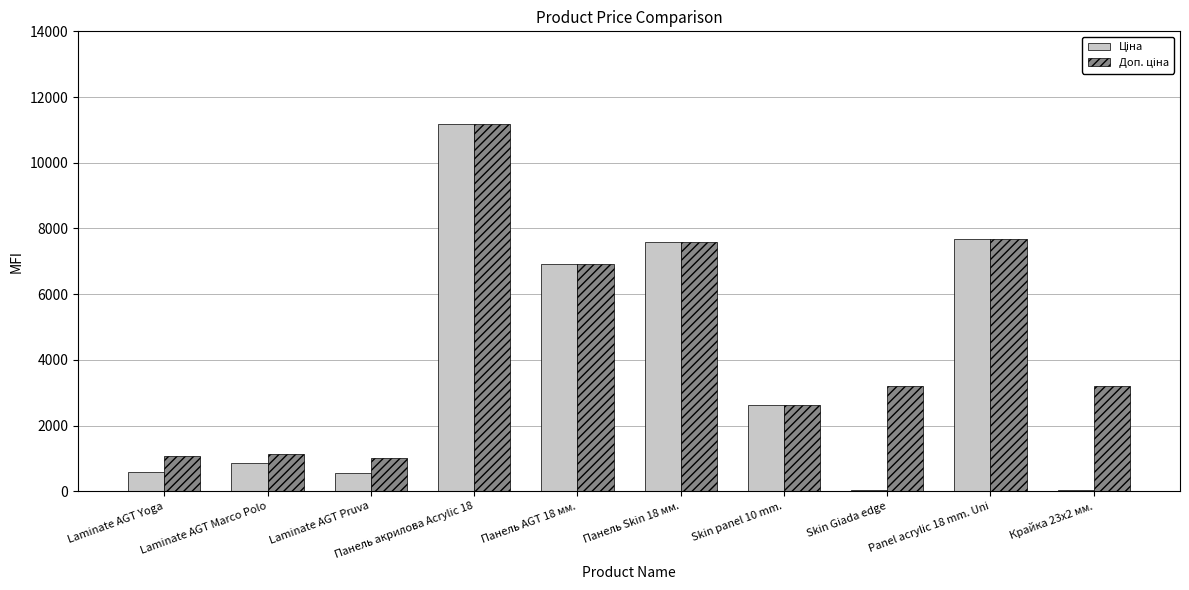

What is the maximum value shown in the chart?

11188.2